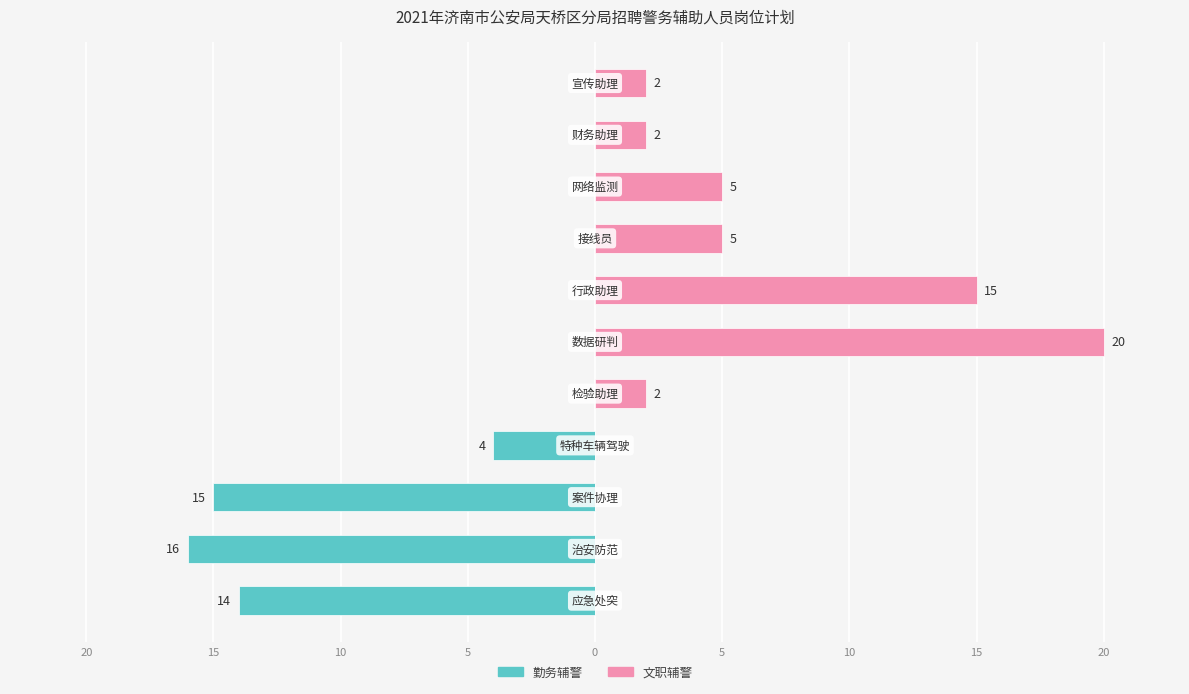

What are all the series names shown in the legend?

勤务辅警, 文职辅警